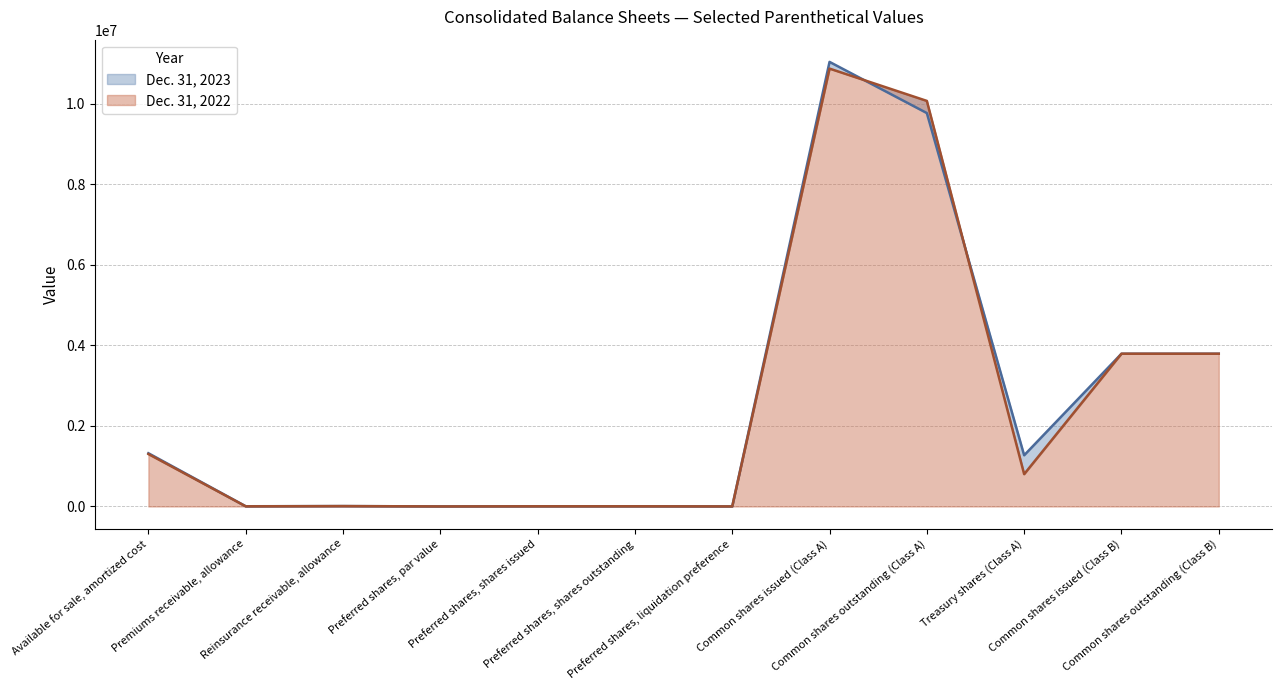

Between which two adjacent categories do Dec. 31, 2023 and Dec. 31, 2022 first intersect?

Common shares issued (Class A) and Common shares outstanding (Class A)